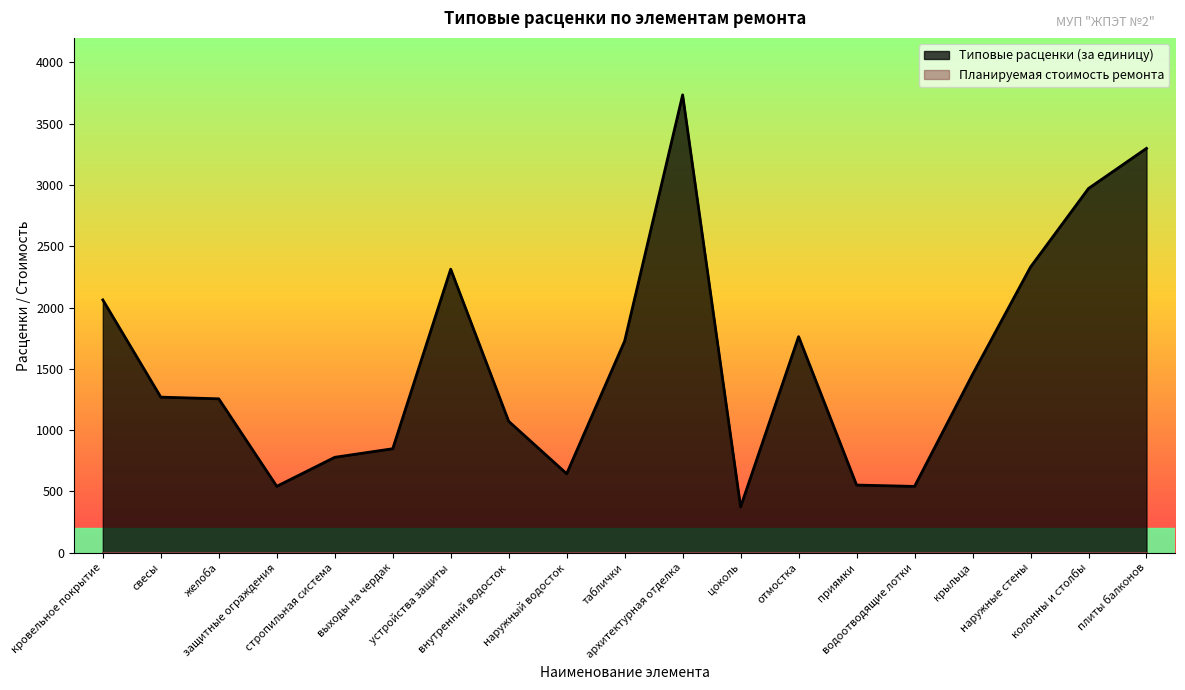

Where is the first local maximum?

устройства защиты